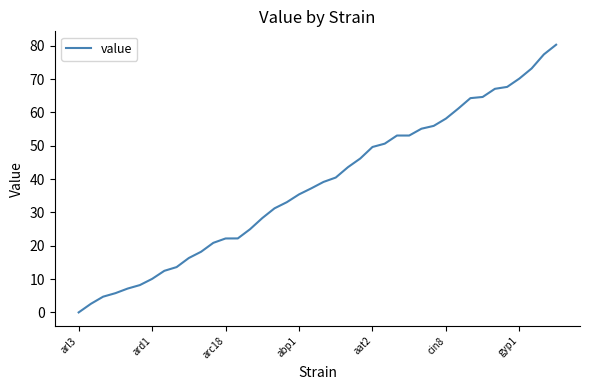

What is the maximum value shown in the chart?

80.3